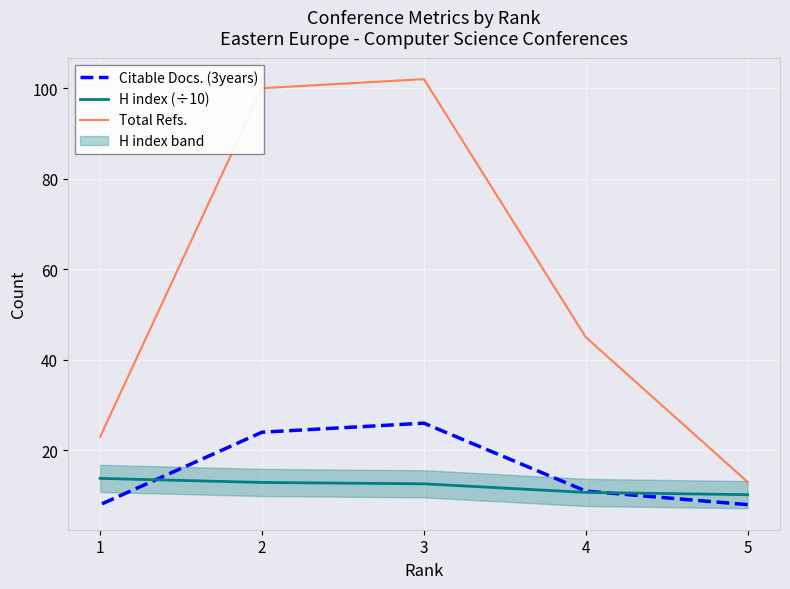

What is the difference between the maximum and second lowest values in the H index (÷10) series?

3.1